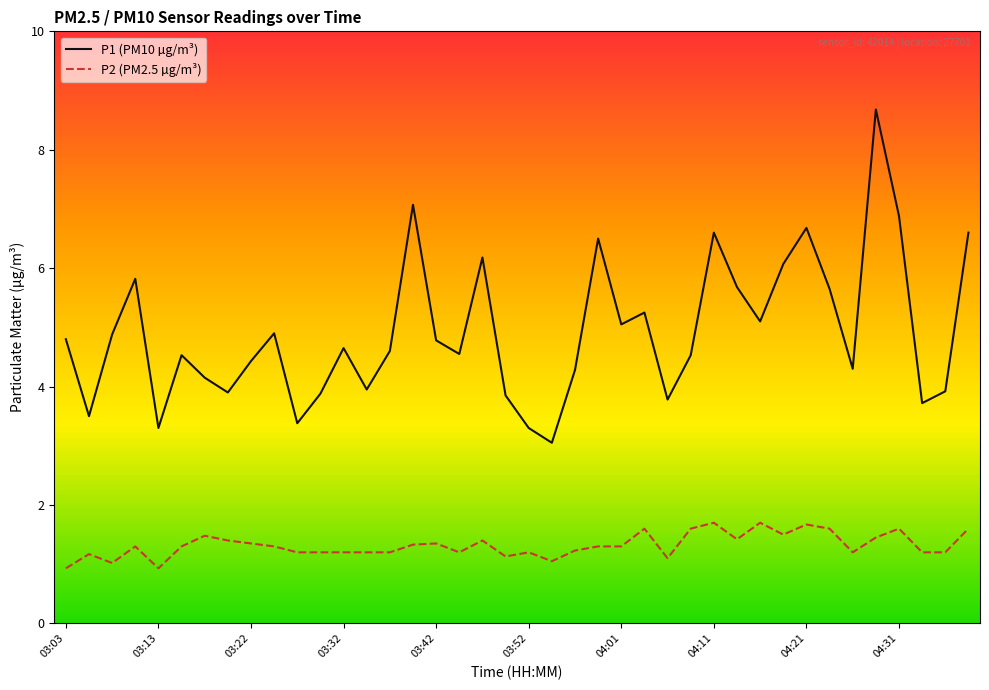

Which series has the widest spread of values?

P1 (PM10 µg/m³)